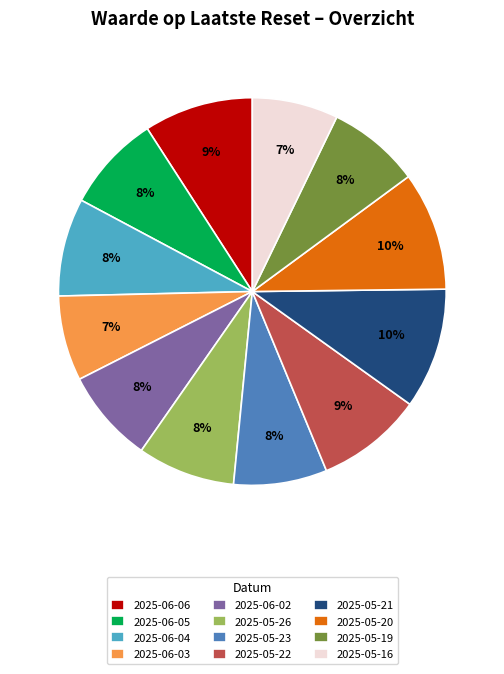

To the nearest percent, what portion does 2025-05-19 represent?

8%